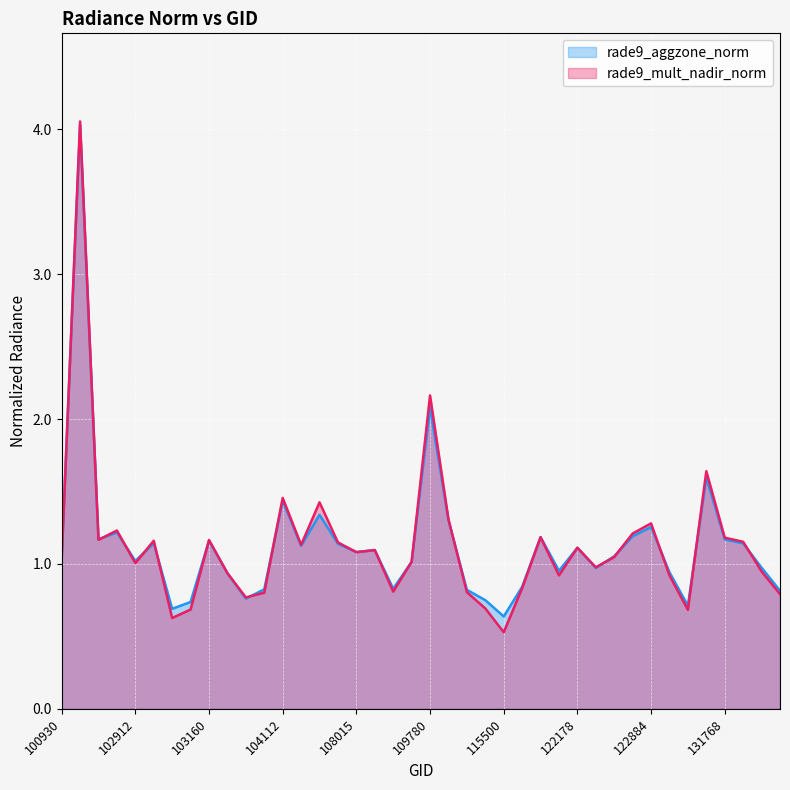

What is the difference between the second highest and second lowest values in the rade9_aggzone_norm series?

1.4